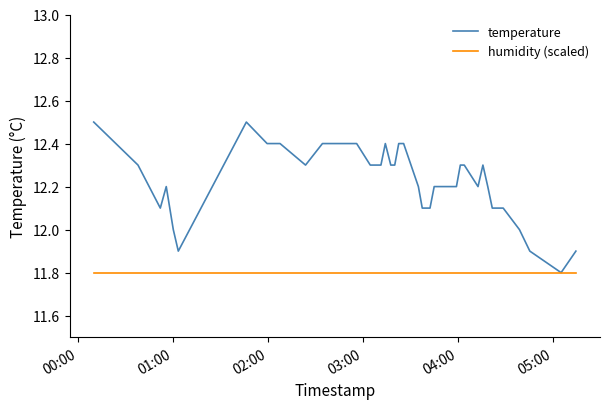

What is the maximum value shown in the chart?

12.5